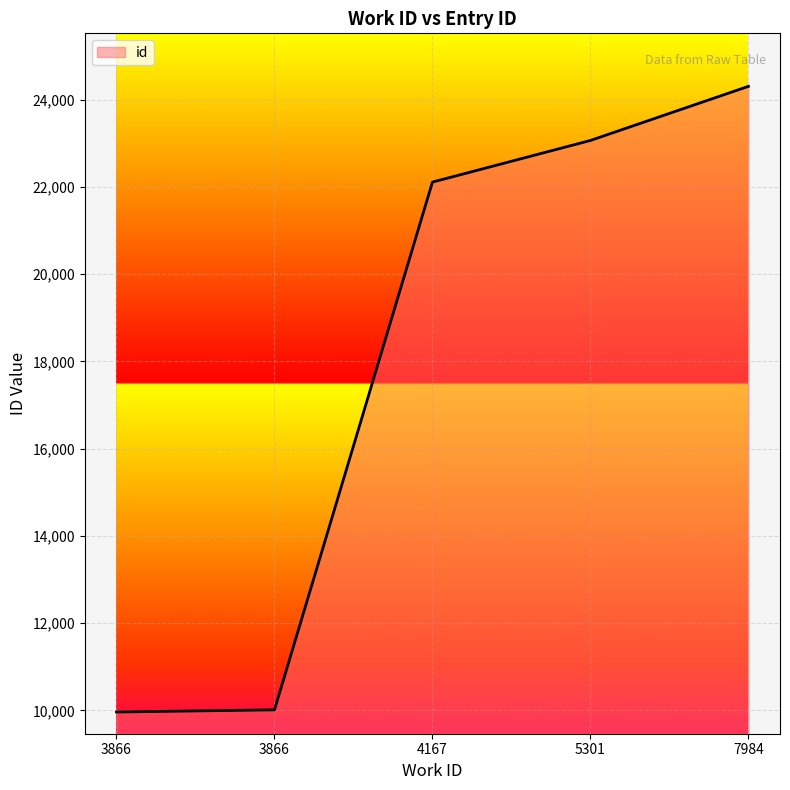

The value at 5301 is 8875. True or false?

False